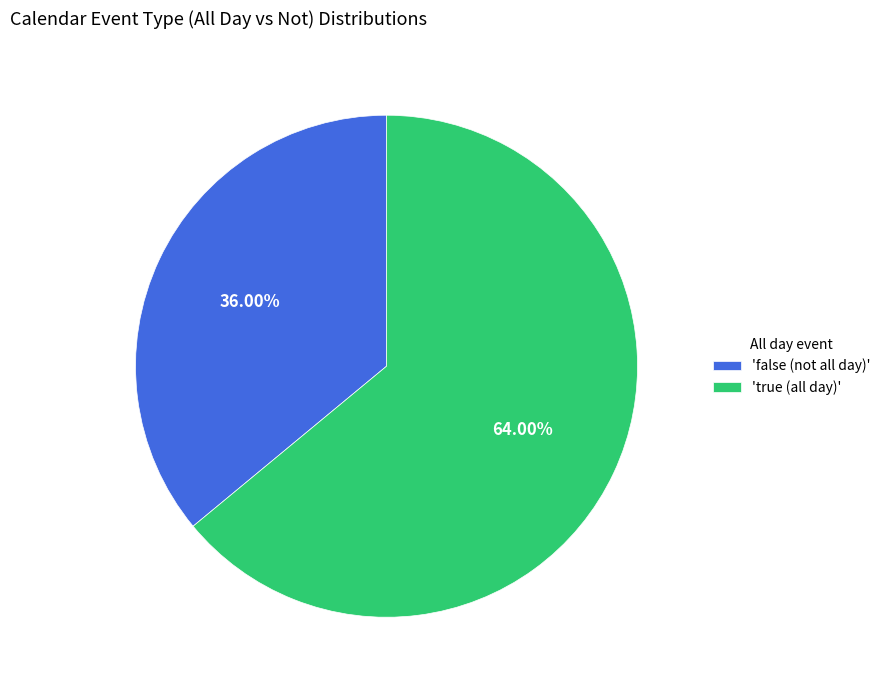

Count the number of slices in the pie.

2